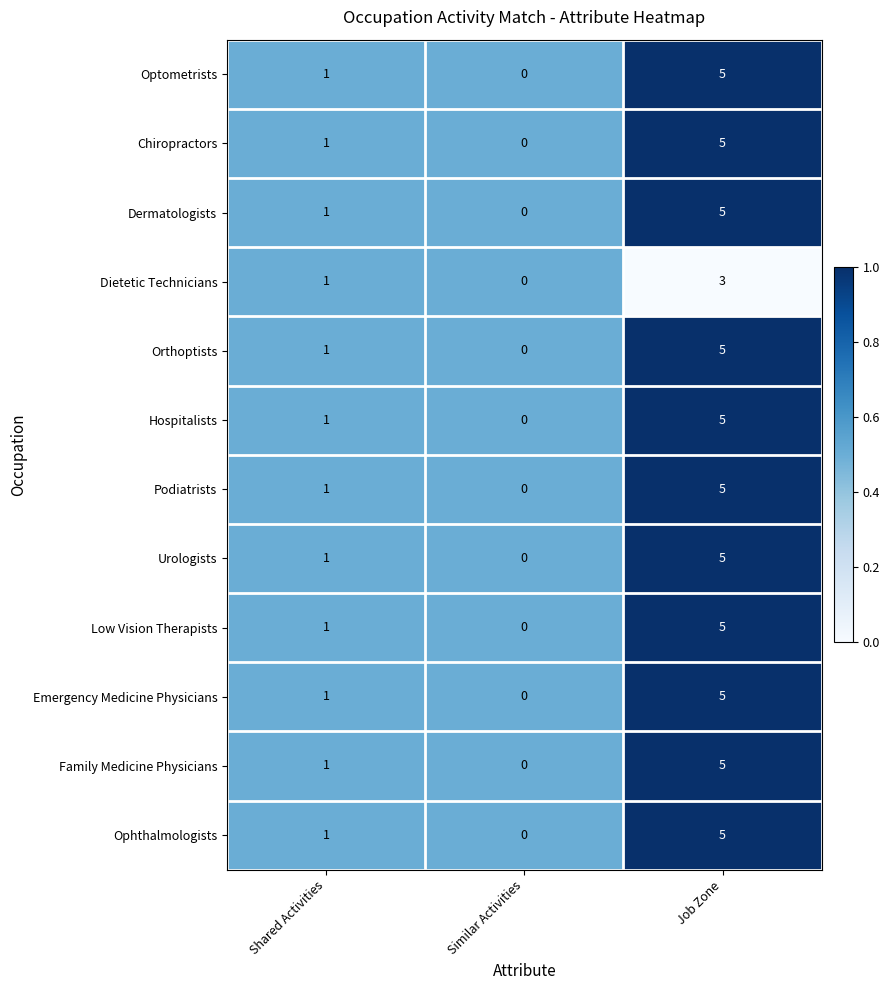

What is the sum of all Podiatrists values?

6